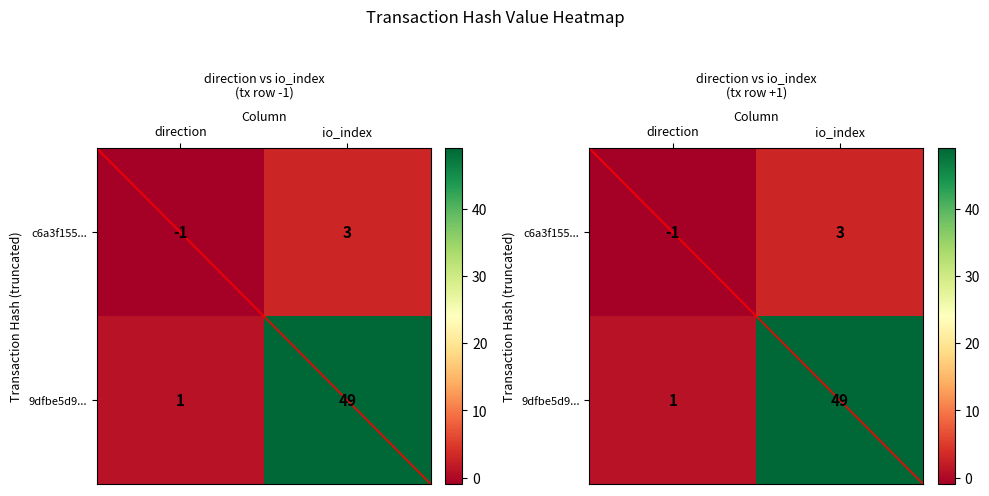

Is it true that c6a3f155... equals 3 at io_index?

True